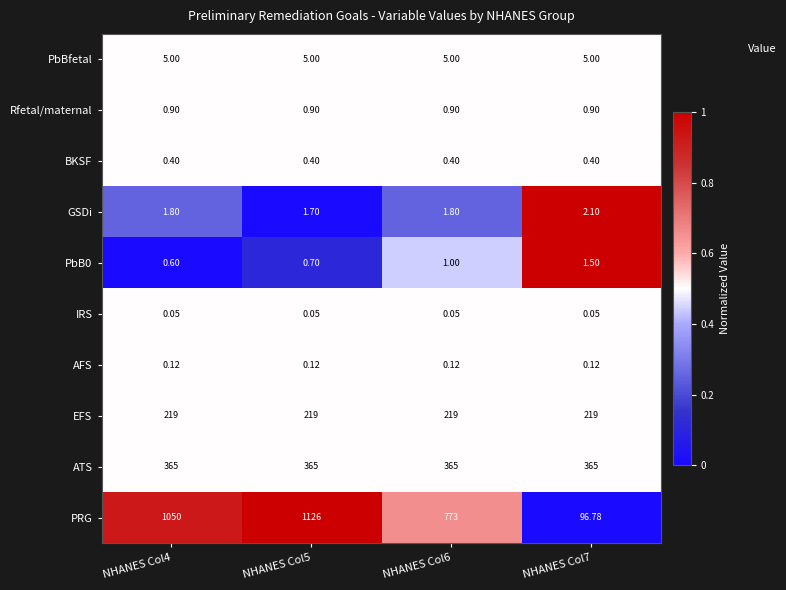

Which series has the largest total across all categories?

PRG